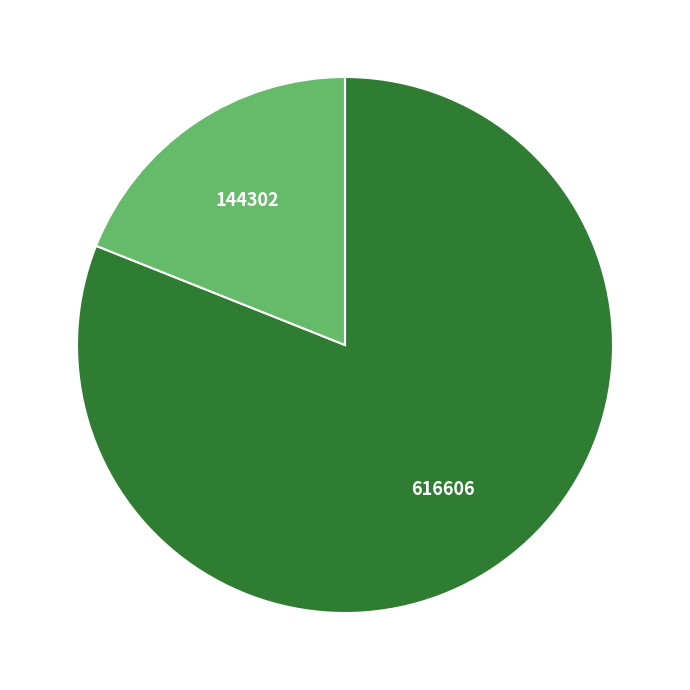

Does any single category account for the majority?

Yes